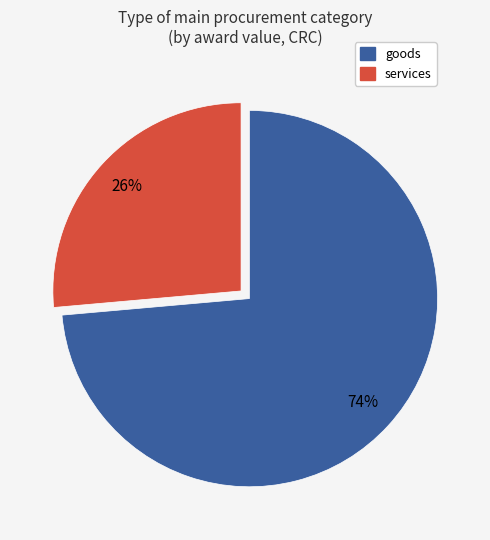

Does any single category account for the majority?

Yes